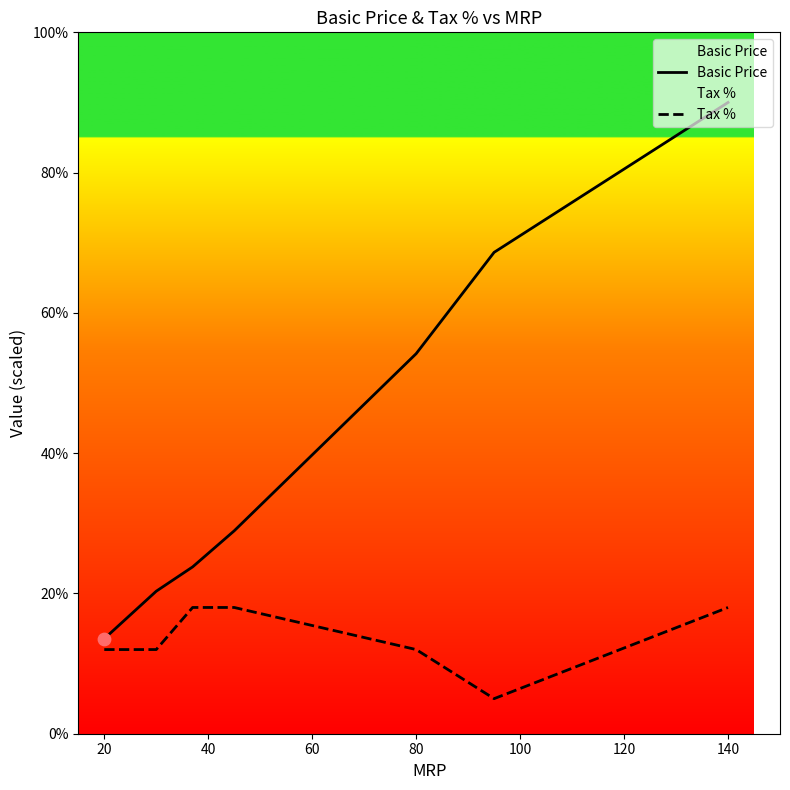

Which series contains the lowest Y value?

Tax %